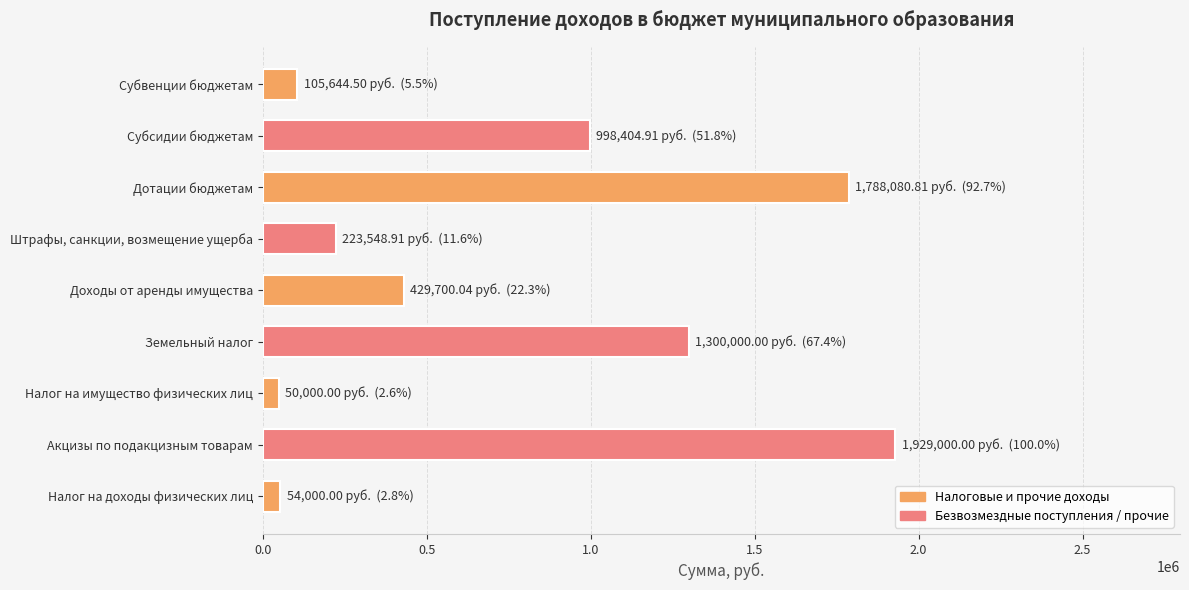

What is the average value?

764264.4